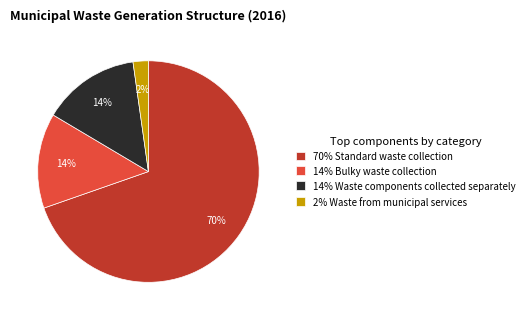

Count the number of slices in the pie.

4